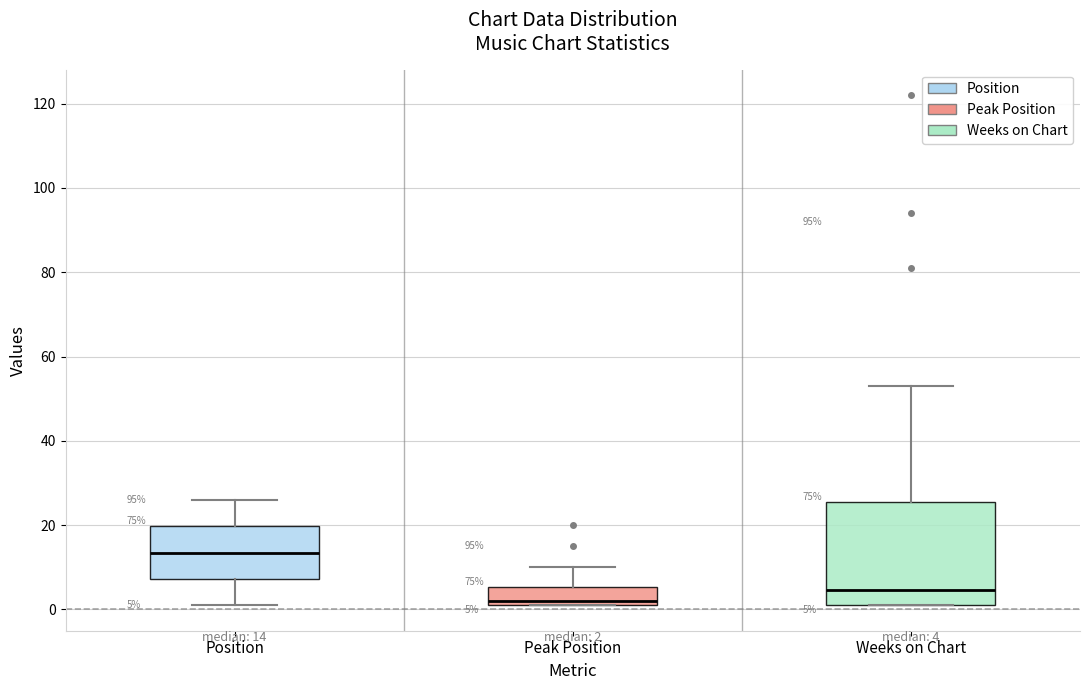

Which box has the lowest median line?

Peak Position